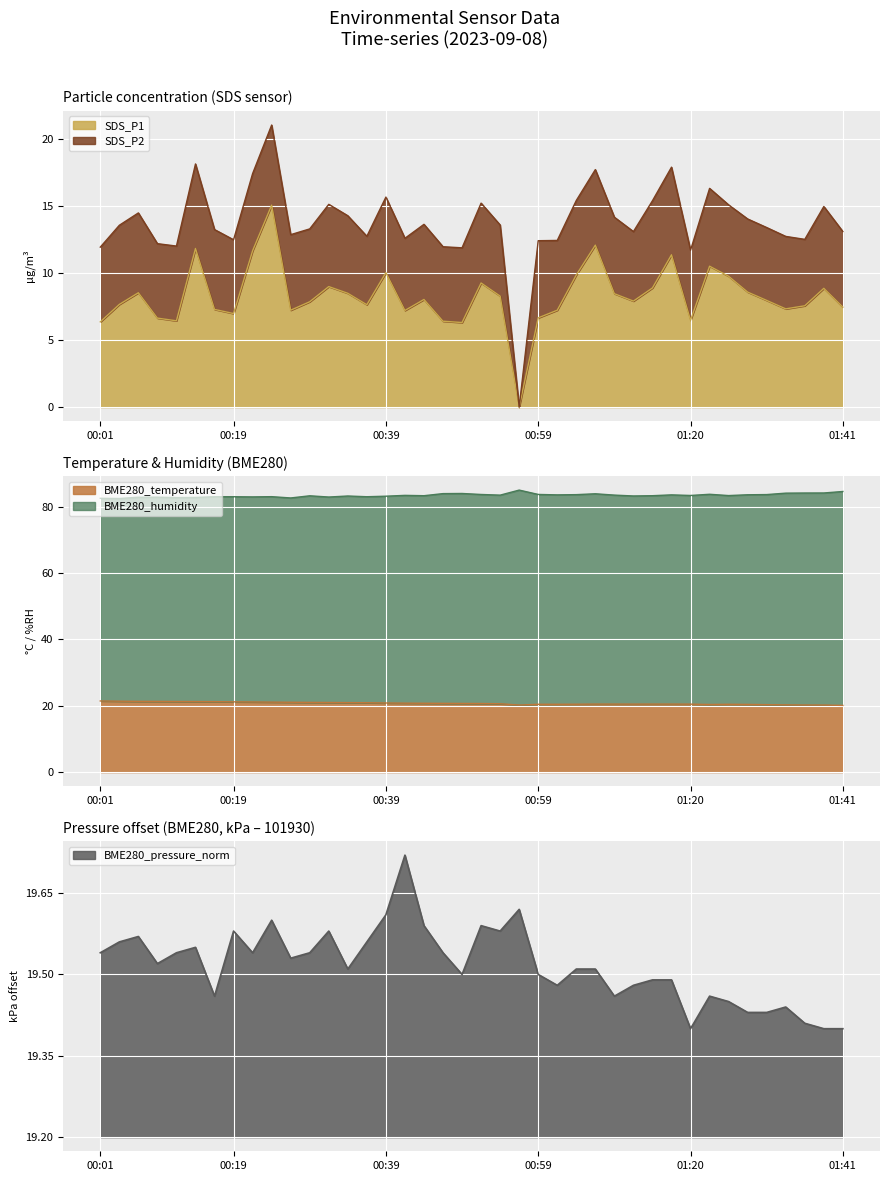

What is the sum of all BME280_temperature values?

829.4